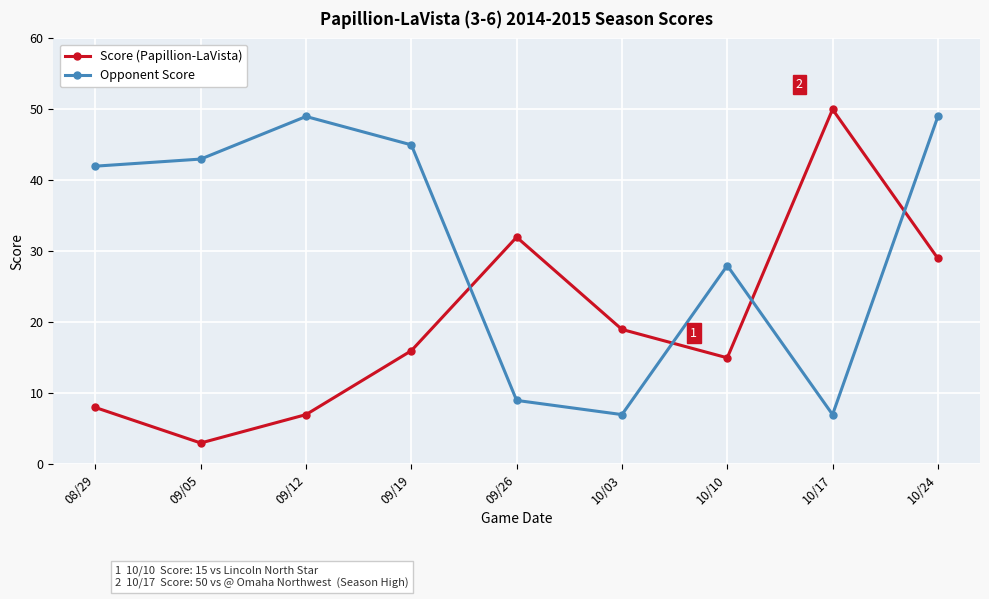

What is the label of the 1st point from the right?

10/24